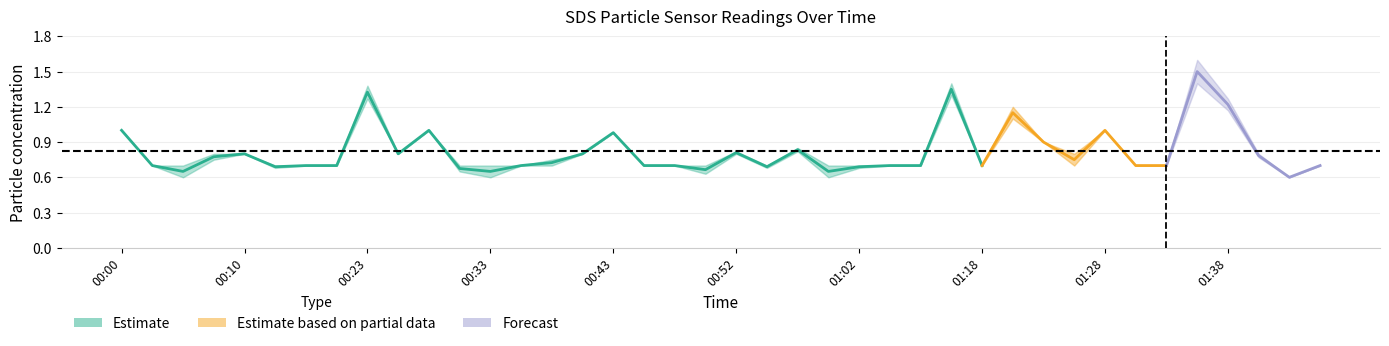

What is the label of the 20th point from the left?

00:50